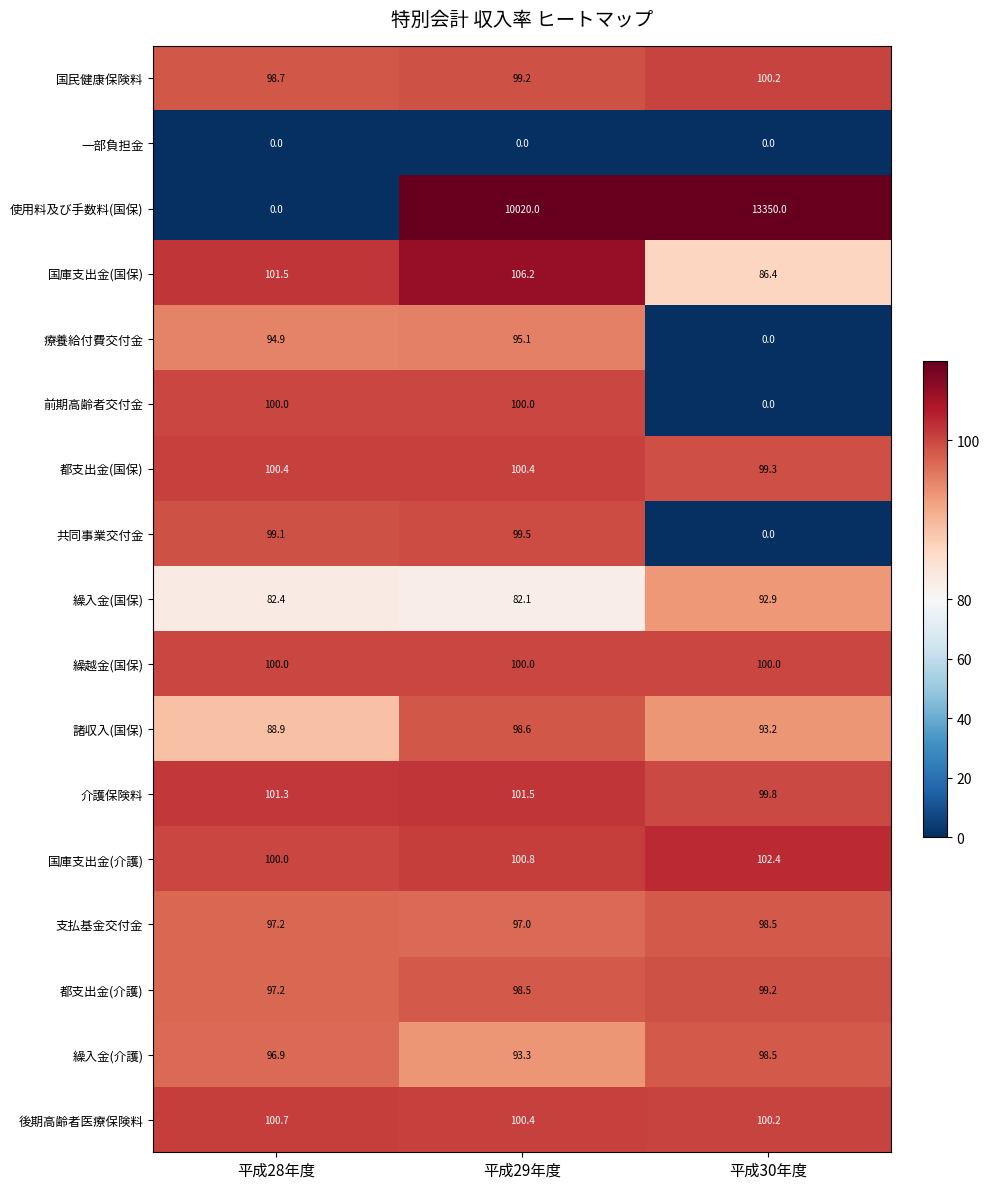

Where is 繰入金(国保) nearest to the value 87?

平成28年度